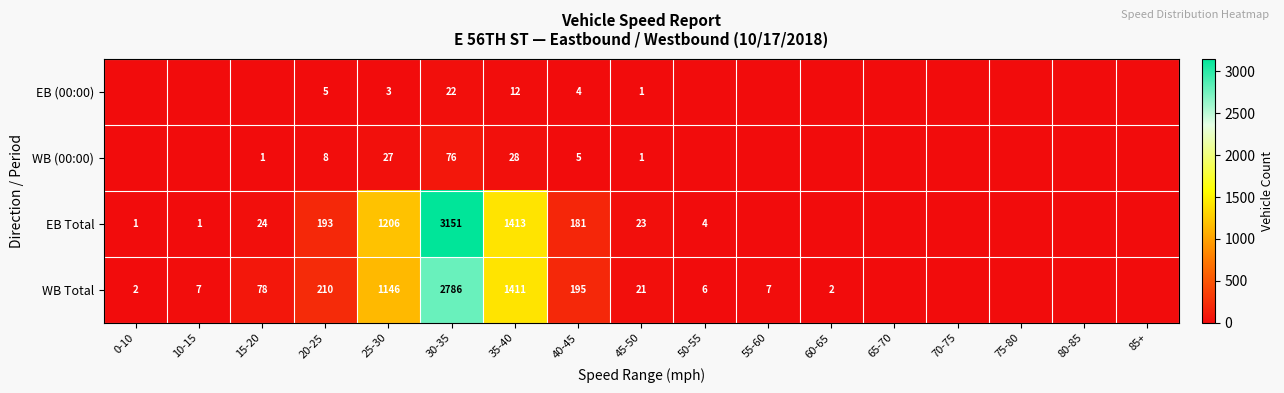

True or false: EB (00:00) has a value of 12 at 35-40.

True